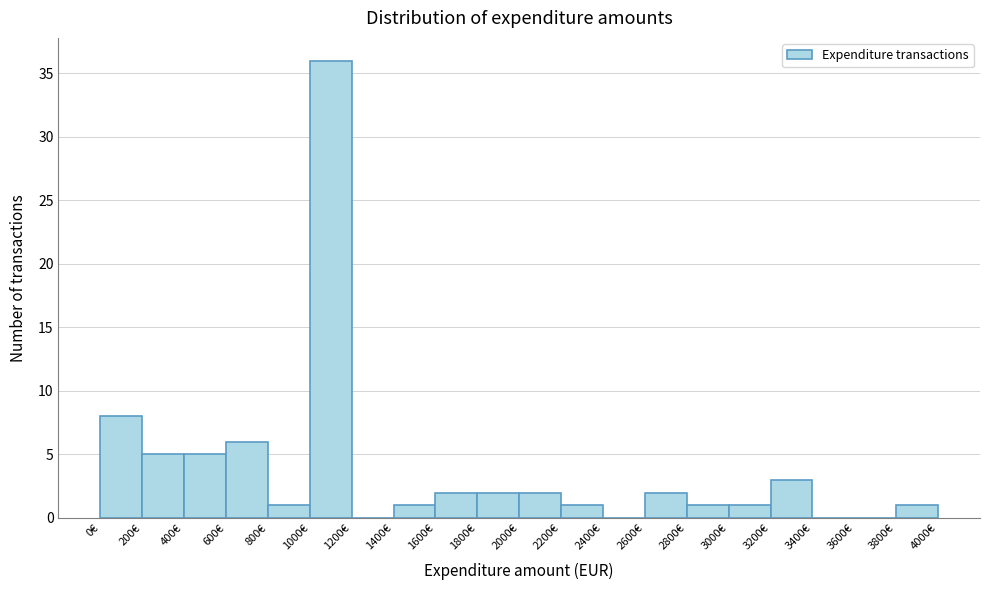

How tall is the bar that spans 200 to 400 on the x-axis? The values are not printed on the chart, so give them approximately, as read against the axis.

5